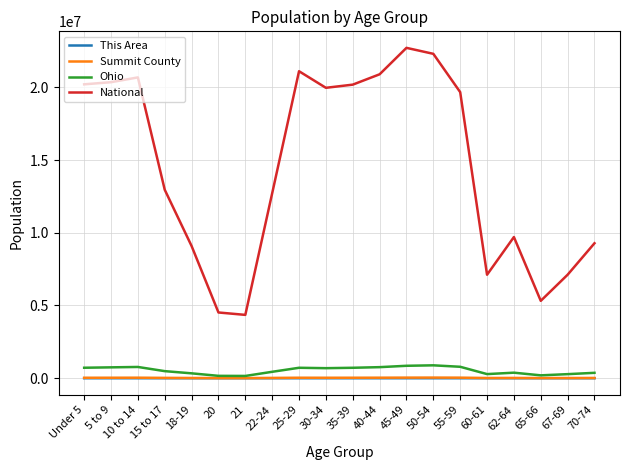

What is the sum of the Ohio values at 21 and 35-39?

875507